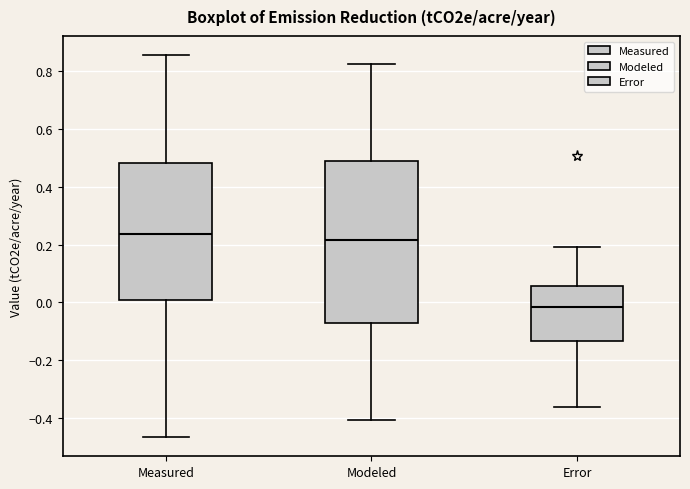

Which box's median line is the highest?

Measured